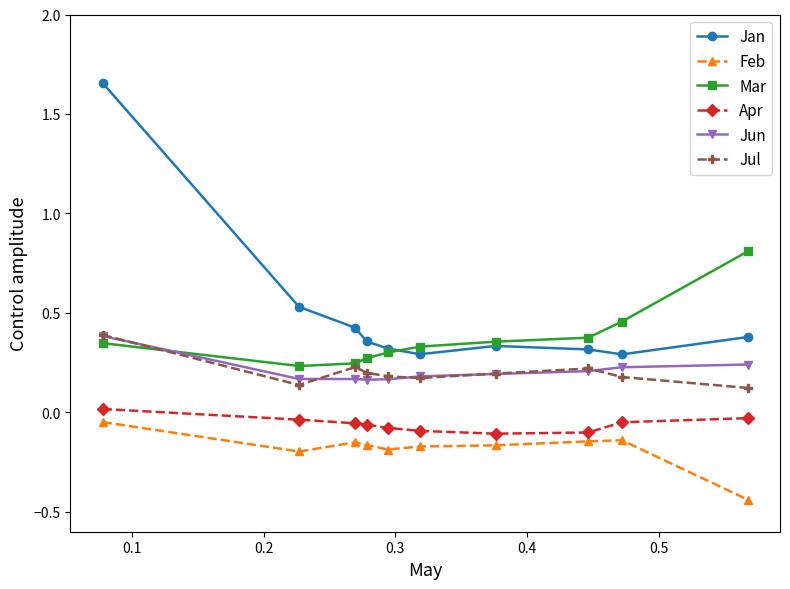

Which series has the largest range (max minus min)?

Jan